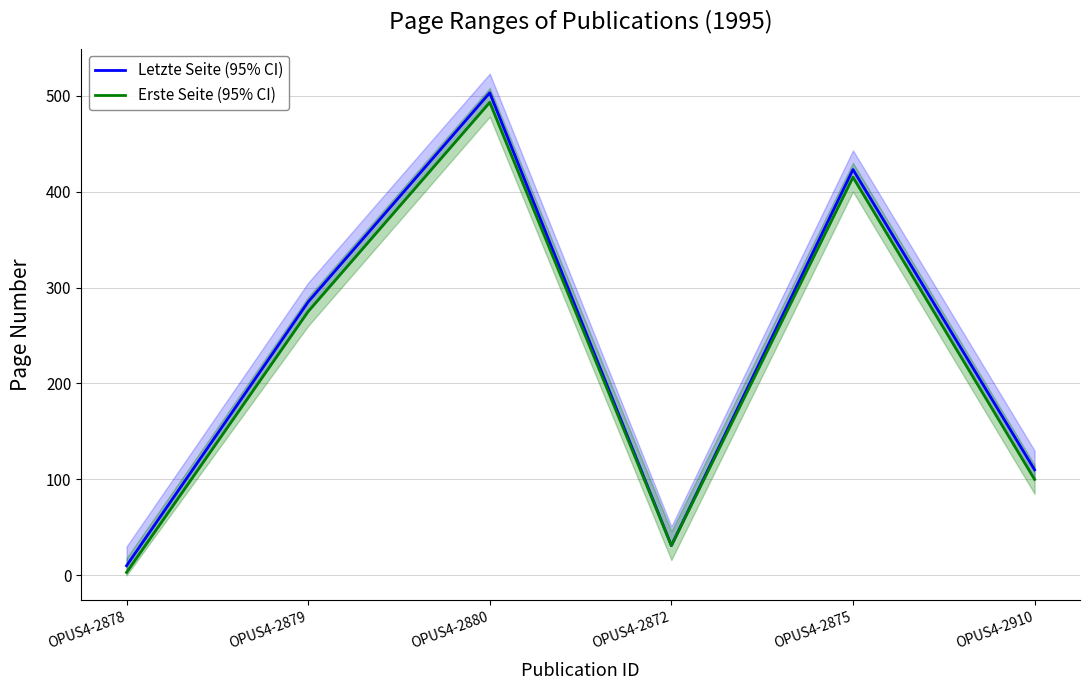

How many data points in Erste Seite (95% CI) are above 275?

2